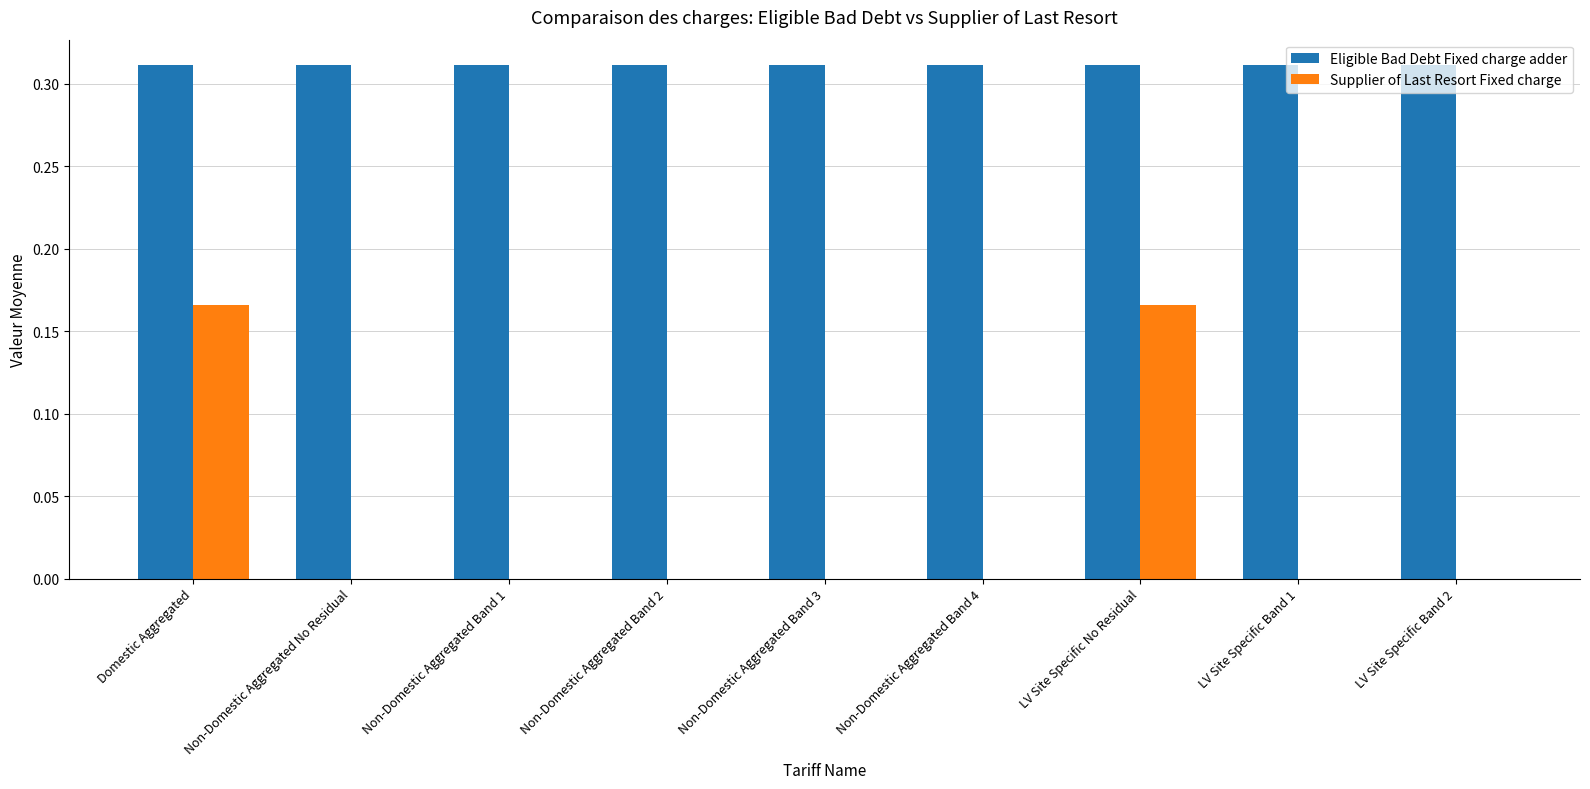

Is the value of Eligible Bad Debt Fixed charge adder at Domestic Aggregated greater than the value of Supplier of Last Resort Fixed charge at Non-Domestic Aggregated Band 3?

Yes